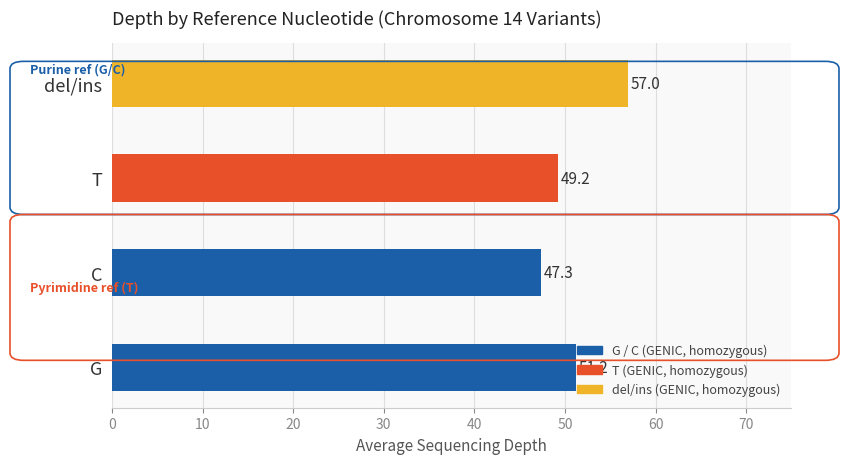

What is the minimum value shown in the chart?

47.3